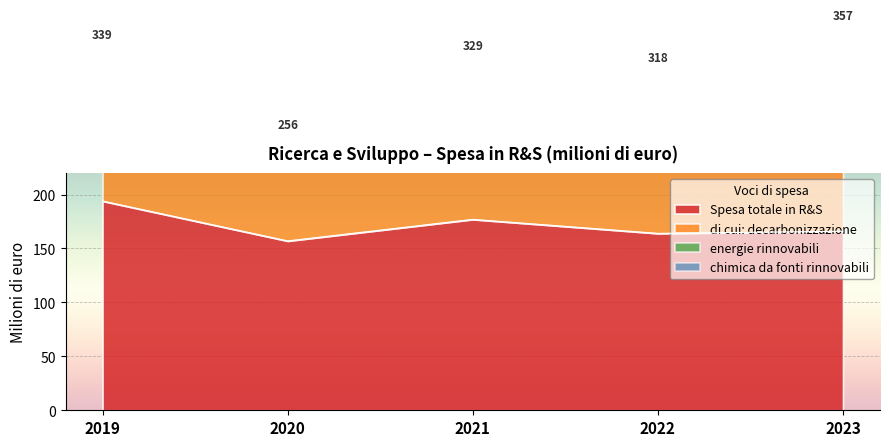

Is it true that Spesa totale in R&S equals 164.0 at 2022?

True